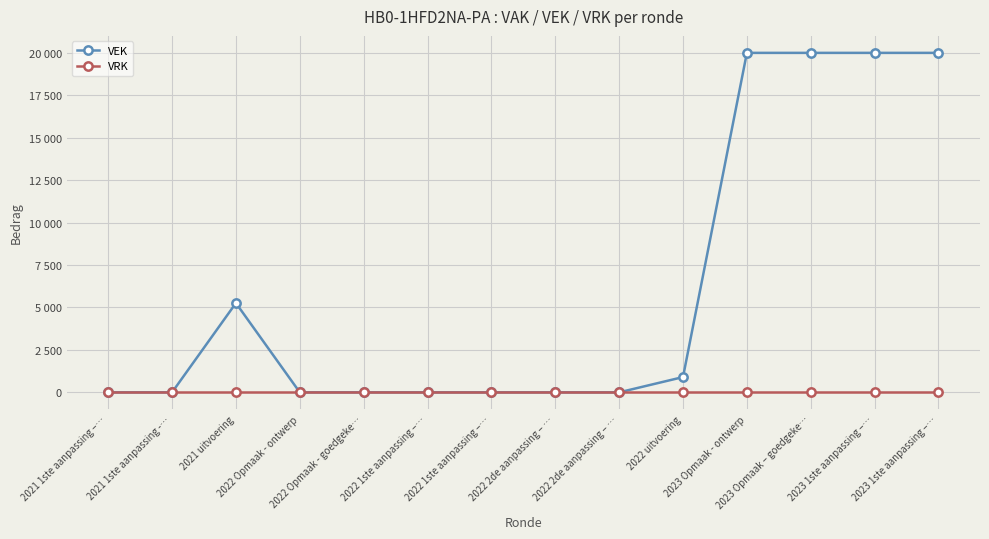

What is the spread (max minus min) of values at 2023 1ste aanpassing –…?

20000